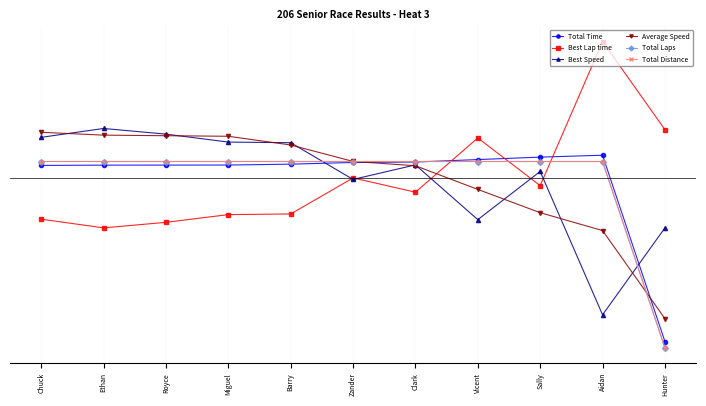

Is this an area chart (filled region under the line)?

No